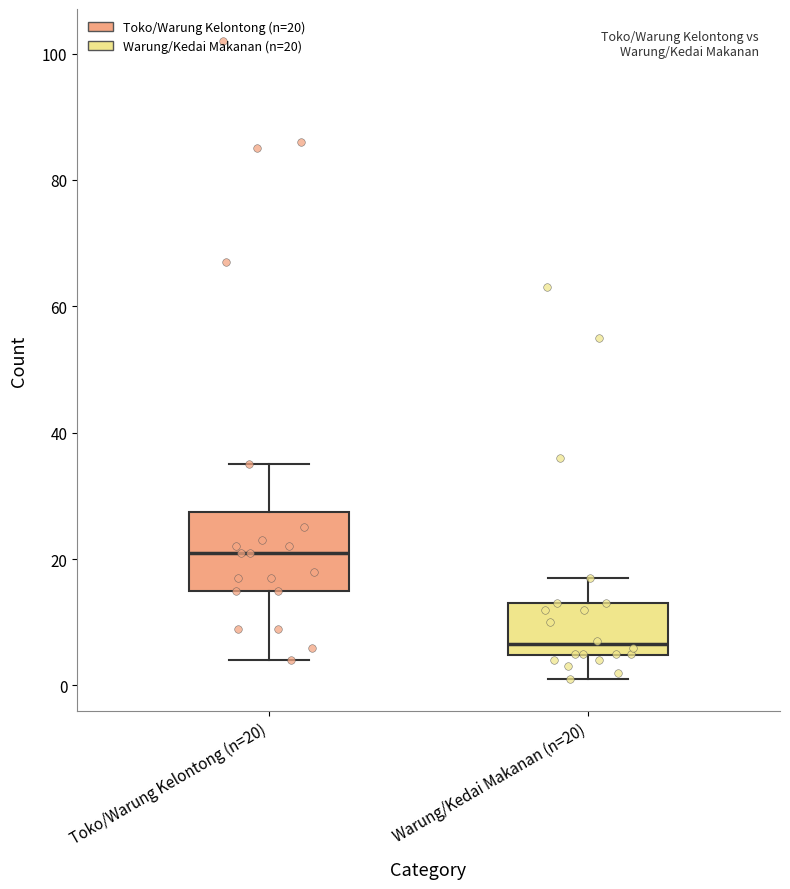

Reading left to right, read every box against the y-axis: the position of its median line, the range the box covers, and the ends of its whiskers. The values are not printed on the chart, so give them approximately, as read against the axis.

Toko/Warung Kelontong (n=20): median 22, box 16 to 28, whiskers 4 to 36
Warung/Kedai Makanan (n=20): median 6, box 4 to 14, whiskers 2 to 18